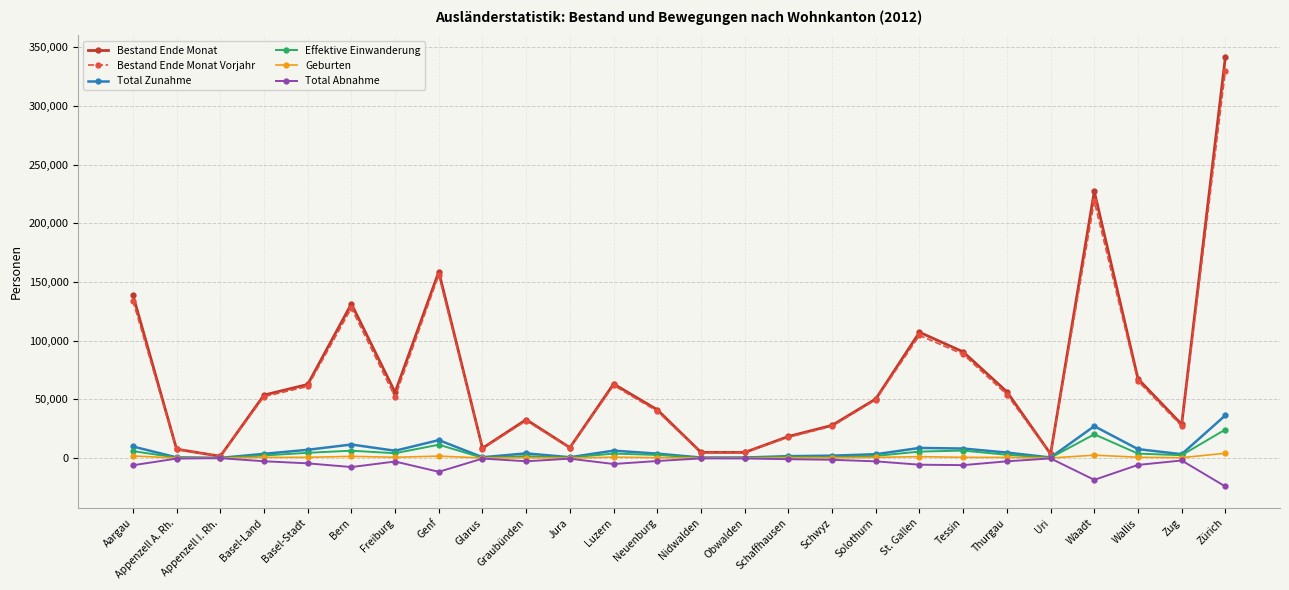

What is the value of the Effektive Einwanderung point at the 22nd from the left?

261